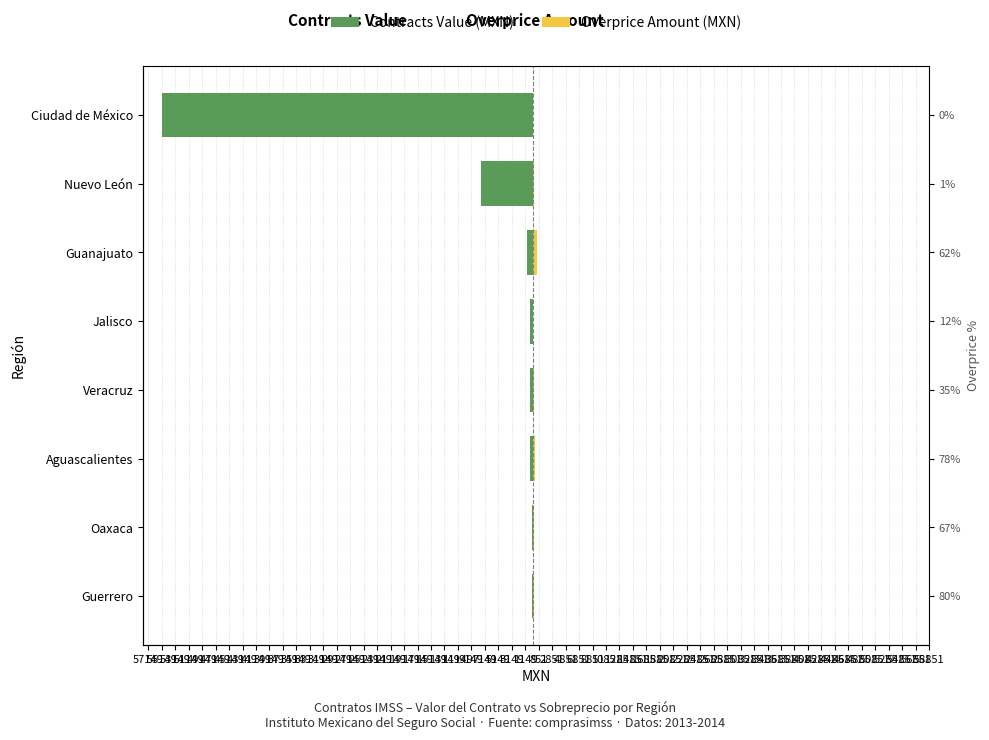

Rank the series at Jalisco from highest to lowest value.

Overprice Amount (MXN), Contracts Value (MXN)